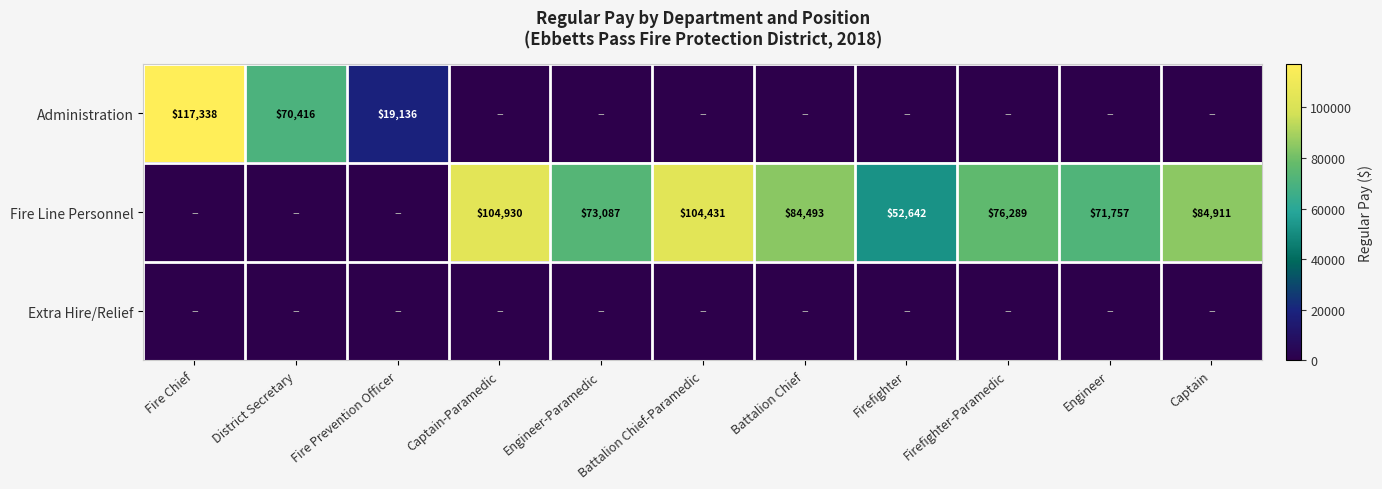

At which category is the sum across all series the highest?

Fire Chief